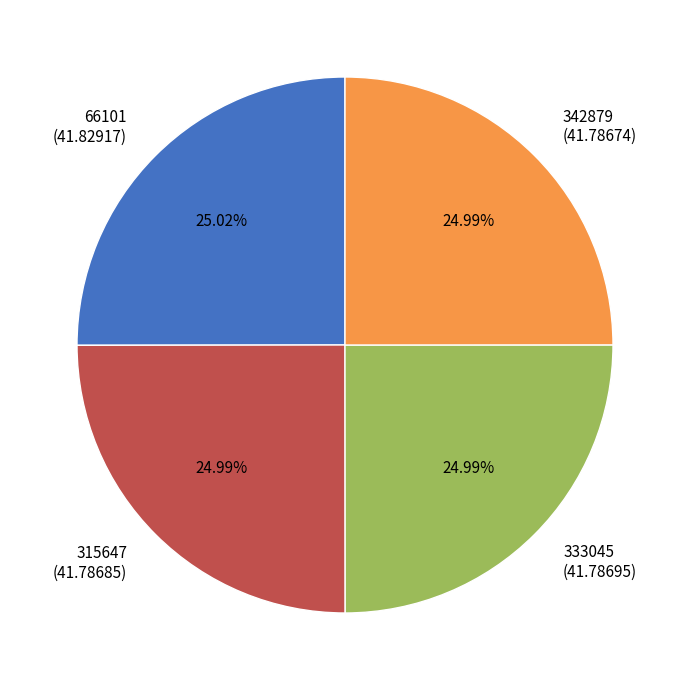

Is 315647 (41.78685) the majority of the pie?

No